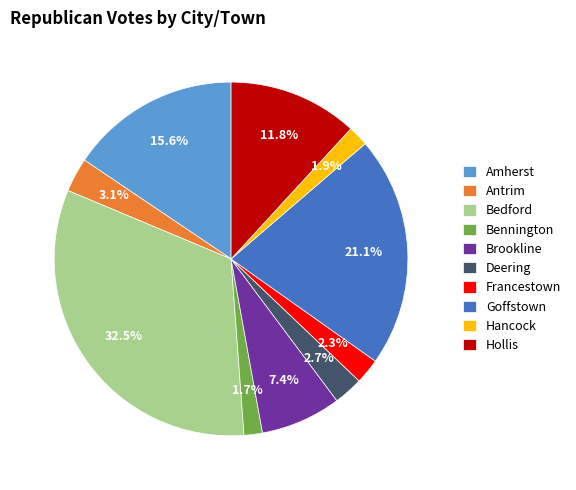

Which category has the biggest portion of the pie?

Bedford